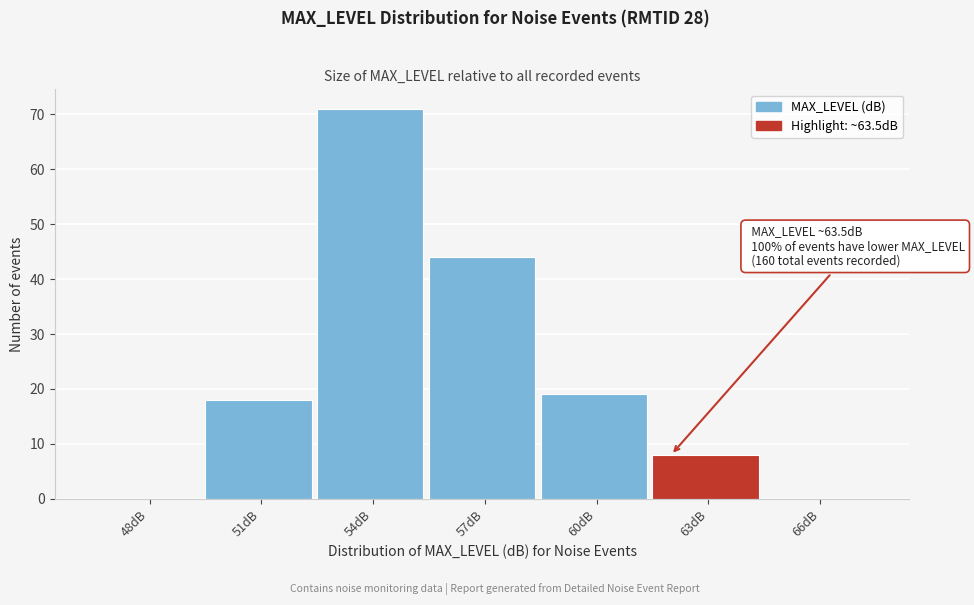

Reading right to left, what are all the values shown in this chart?

66dB=0	63dB=8	60dB=19	57dB=44	54dB=71	51dB=18	48dB=0